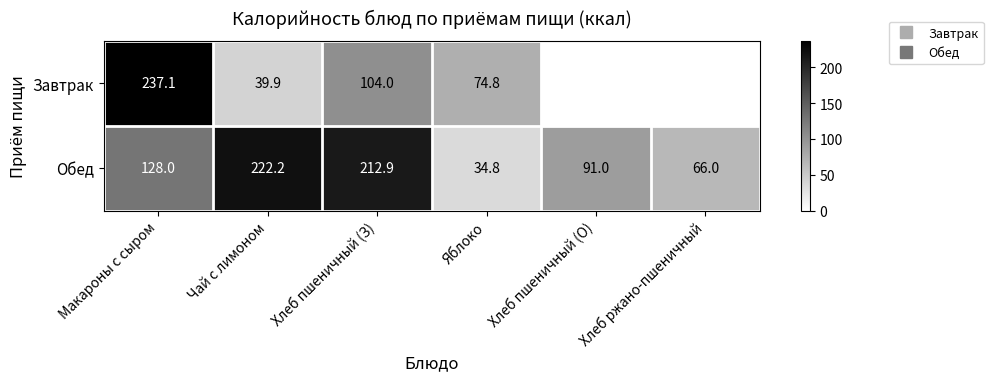

What is the sum of all Обед values?

754.8